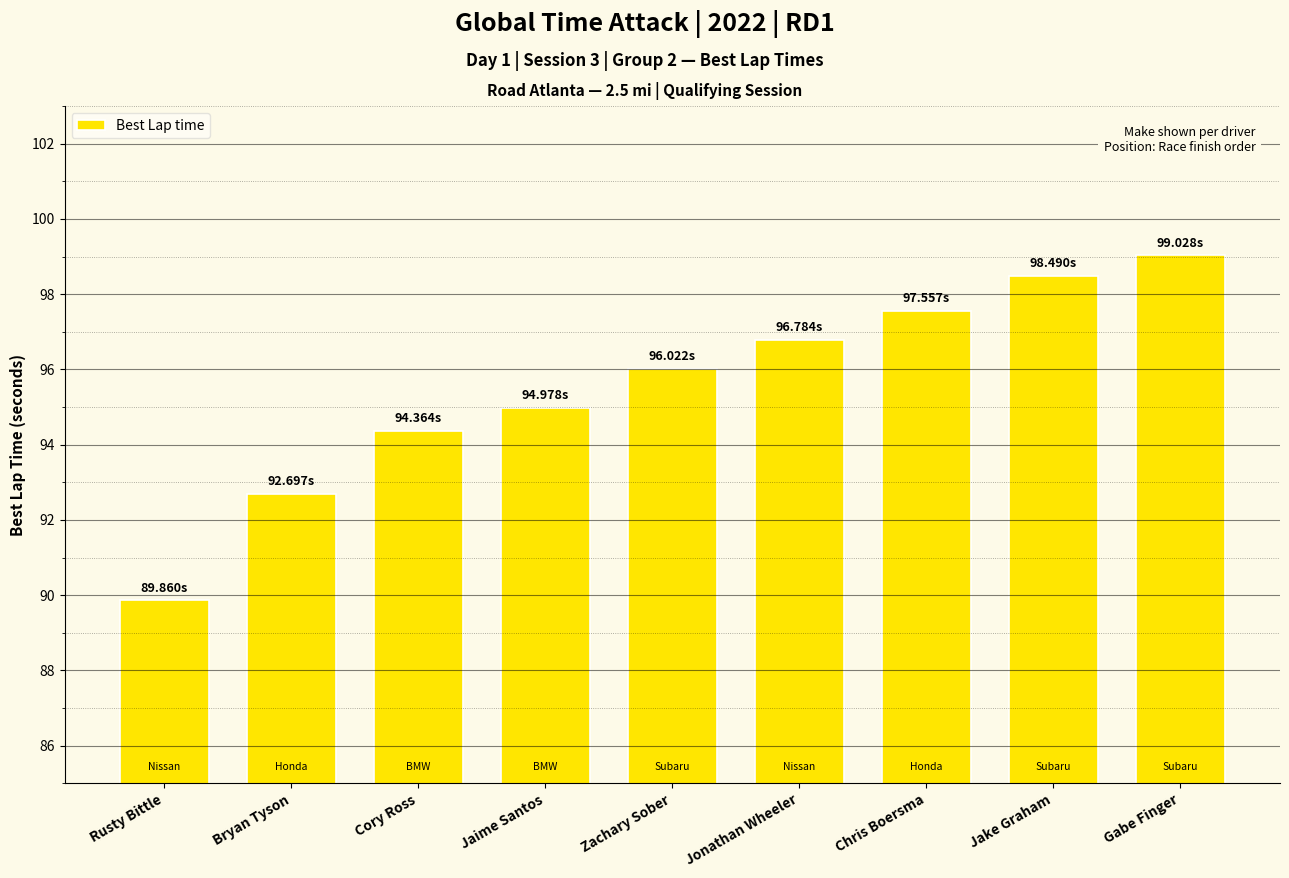

What is the average value?

95.5